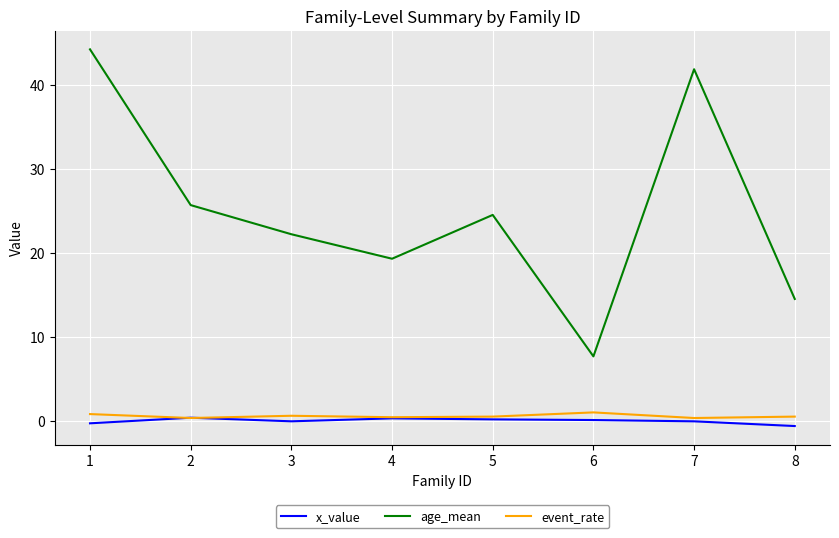

True or false: age_mean and x_value cross at least once.

False